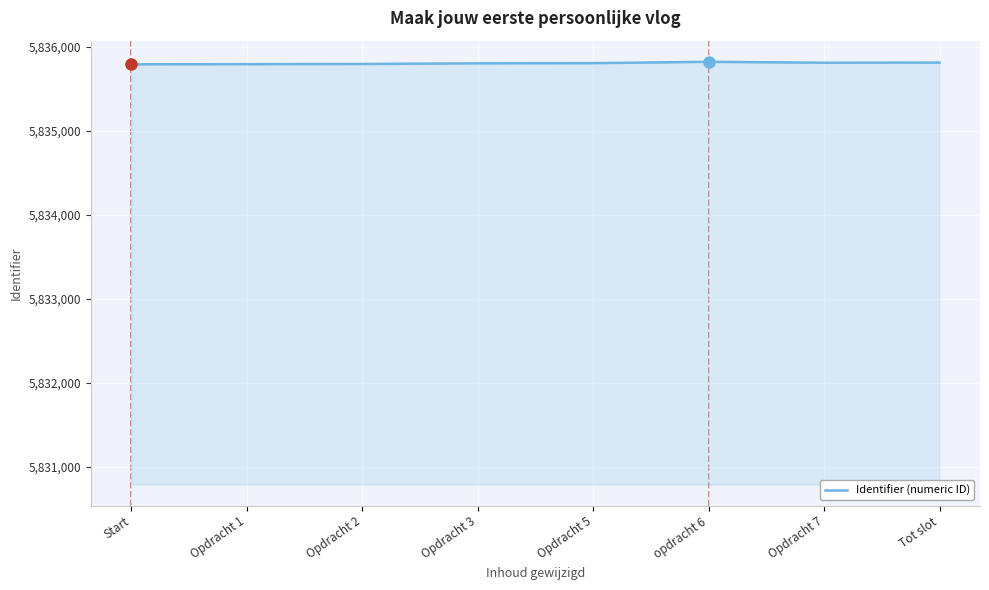

What is the smallest value displayed?

5835792